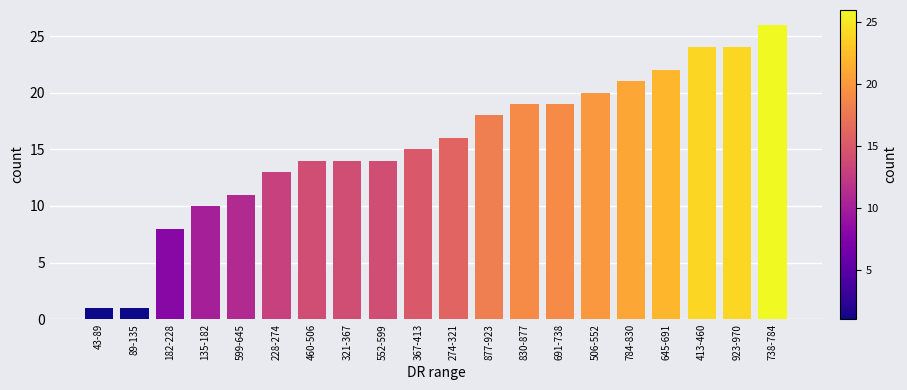

Reading left to right, transcribe all the data shown in this chart.

43-89=1	89-135=1	182-228=8	135-182=10	599-645=11	228-274=13	460-506=14	321-367=14	552-599=14	367-413=15	274-321=16	877-923=18	830-877=19	691-738=19	506-552=20	784-830=21	645-691=22	413-460=24	923-970=24	738-784=26